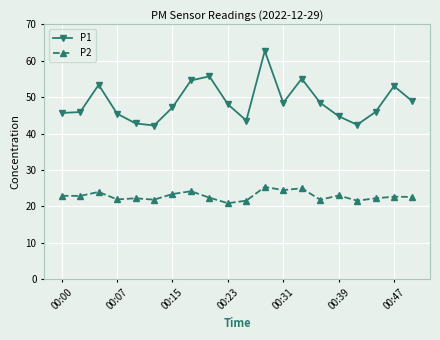

What is the value of the P2 point at the 16th from the left?

23.0